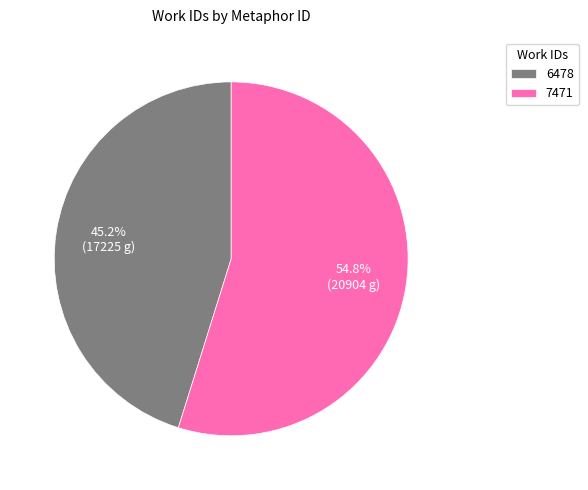

Which slice is the smallest?

6478